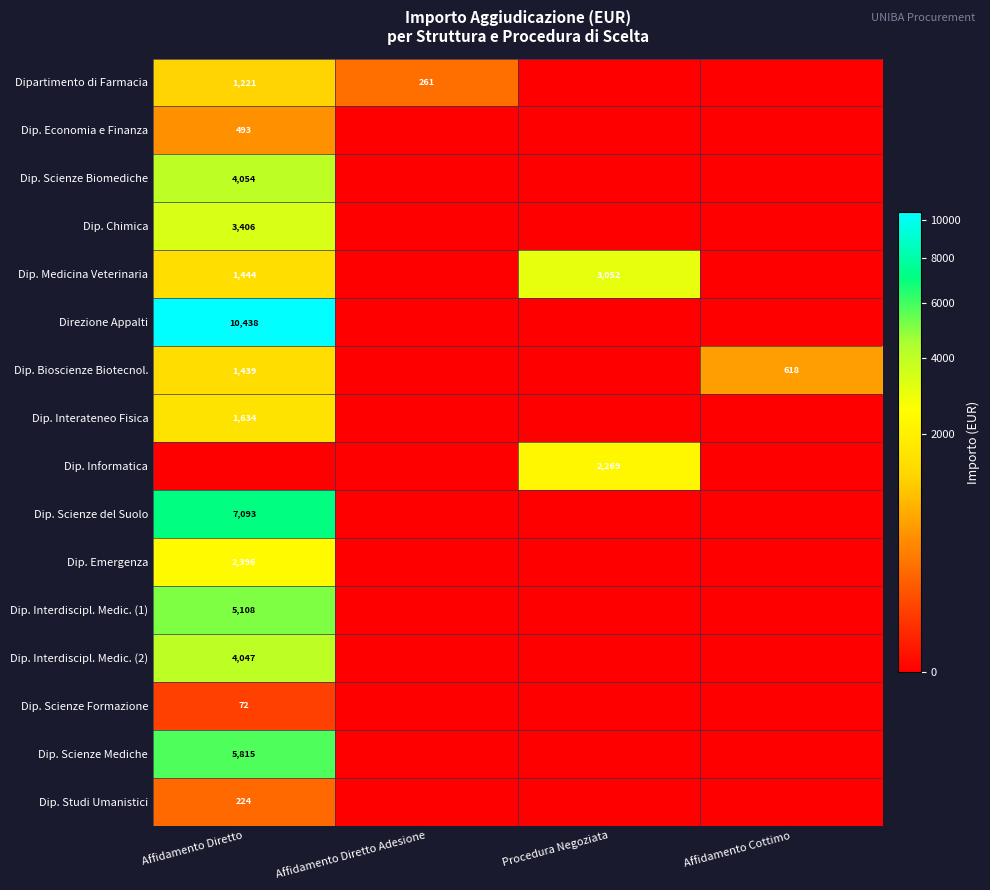

Rank the series by their maximum value, from highest to lowest.

Direzione Appalti, Dip. Scienze del Suolo, Dip. Scienze Mediche, Dip. Interdiscipl. Medic. (1), Dip. Scienze Biomediche, Dip. Interdiscipl. Medic. (2), Dip. Chimica, Dip. Medicina Veterinaria, Dip. Emergenza, Dip. Informatica, Dip. Interateneo Fisica, Dip. Bioscienze Biotecnol., Dipartimento di Farmacia, Dip. Economia e Finanza, Dip. Studi Umanistici, Dip. Scienze Formazione